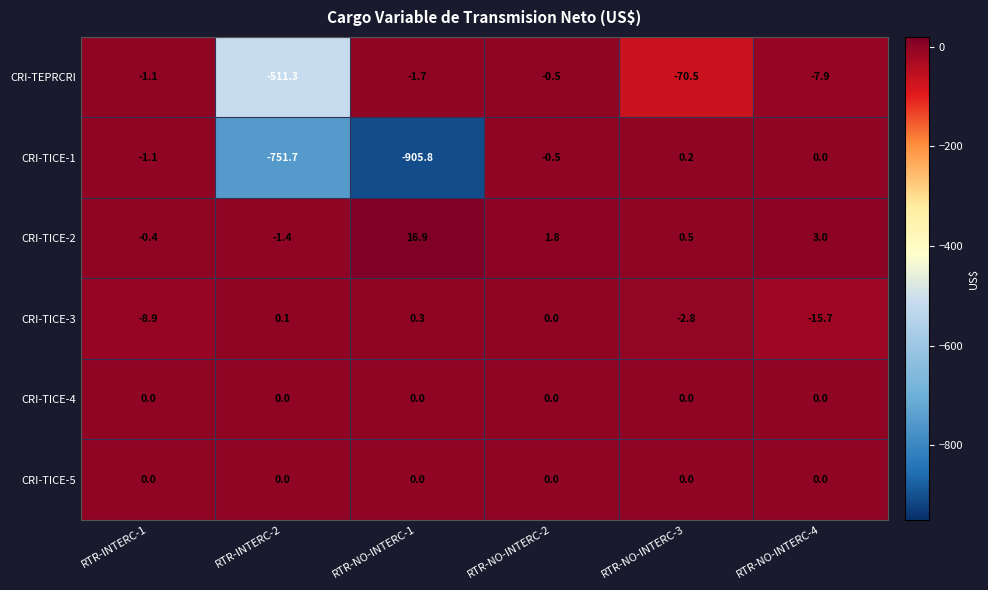

Count the number of categories in the chart.

6